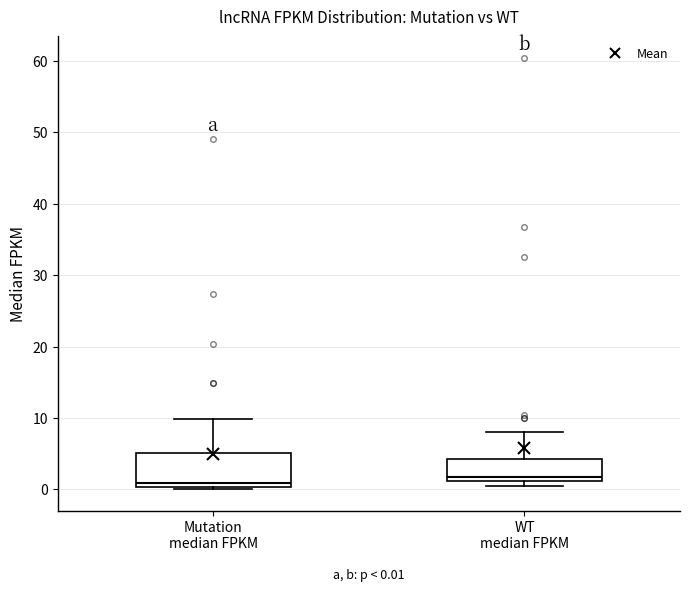

Comparing the boxes themselves (not the whiskers), which one is the tallest?

Mutation median FPKM